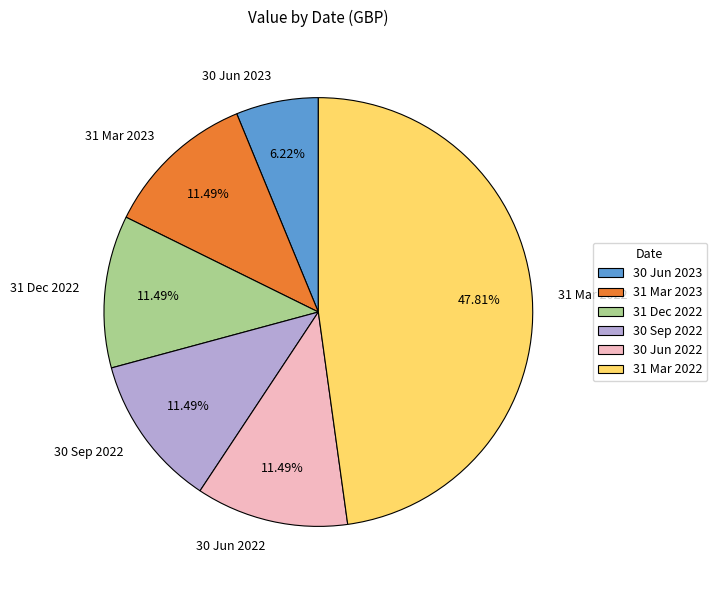

Combined, do 31 Mar 2022 and 31 Dec 2022 account for over 50%?

Yes